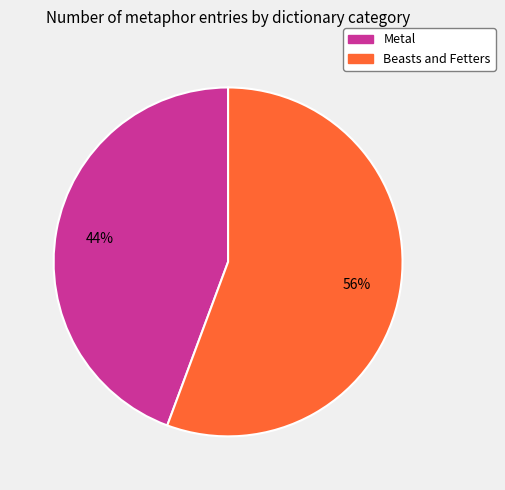

Combined, do Beasts and Fetters and Metal account for over 50%?

Yes